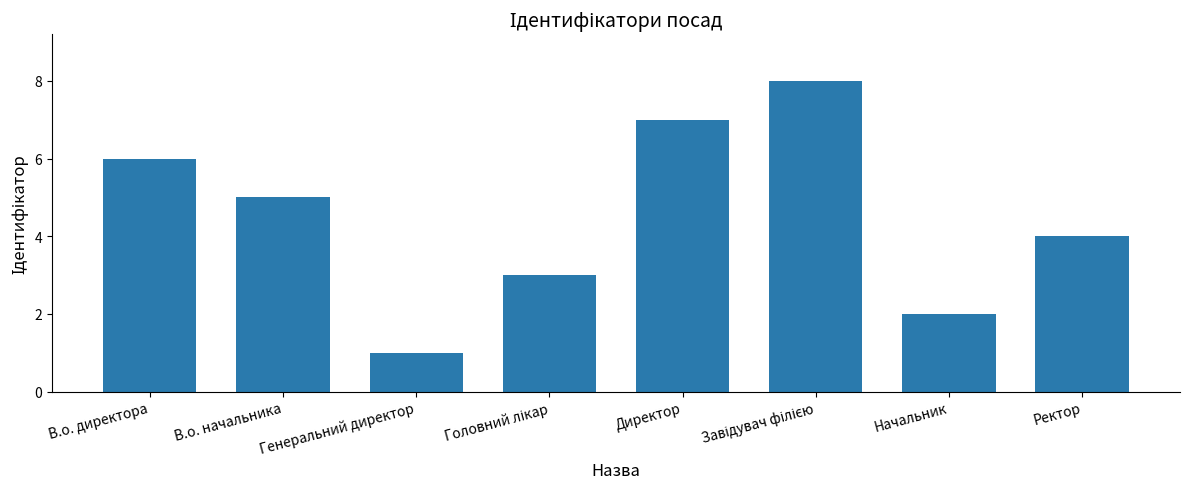

How many data points are less than 5?

4